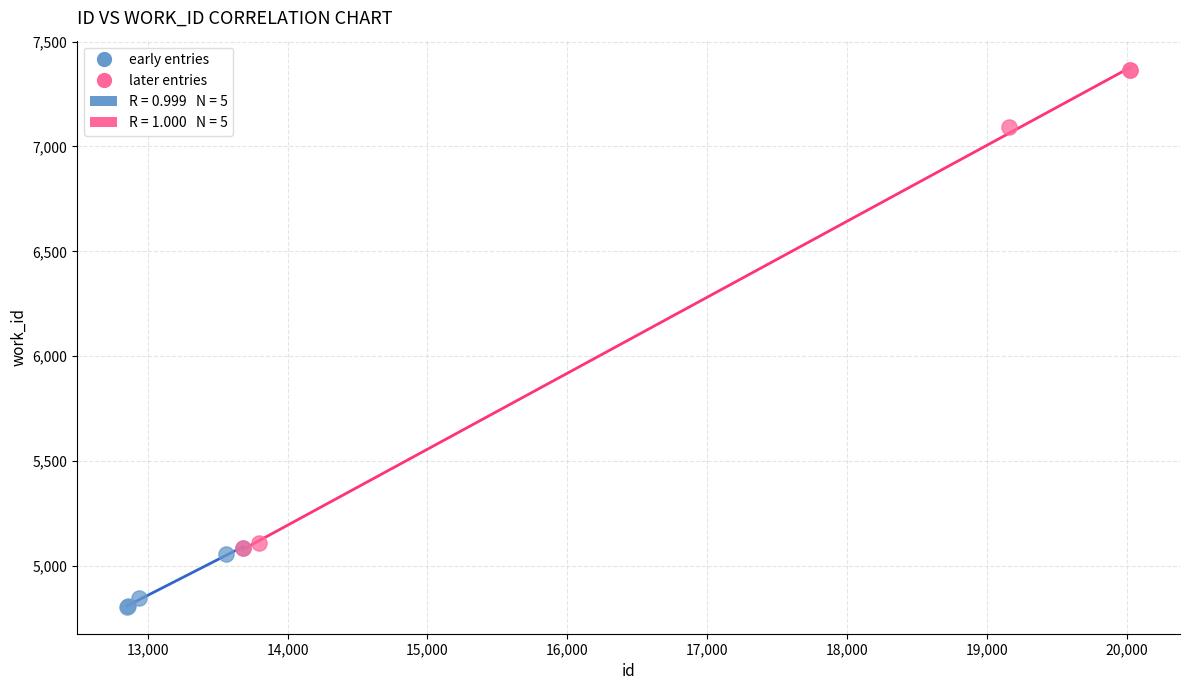

Which series reaches the minimum Y coordinate?

early entries